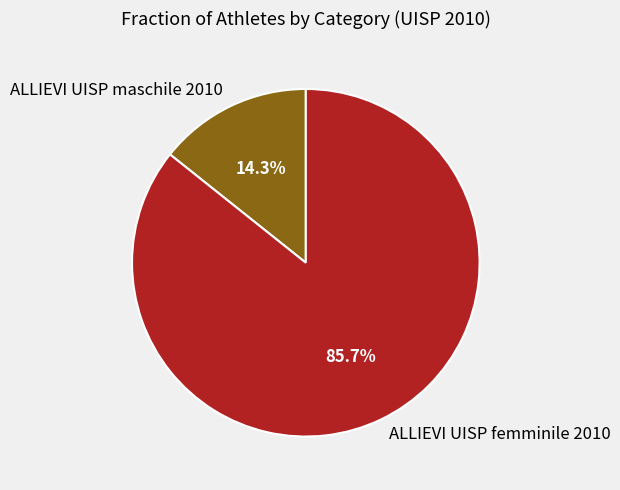

How many slices are in this pie chart?

2